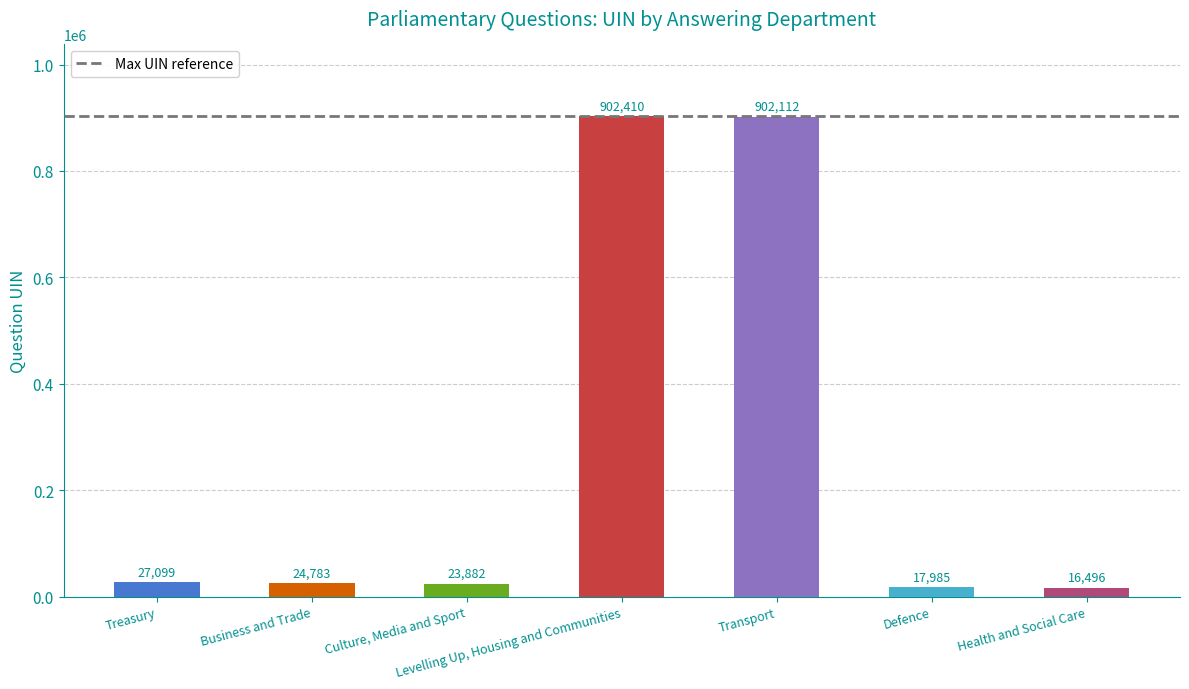

Rank the categories by value from highest to lowest.

Levelling Up, Housing and Communities, Transport, Treasury, Business and Trade, Culture, Media and Sport, Defence, Health and Social Care